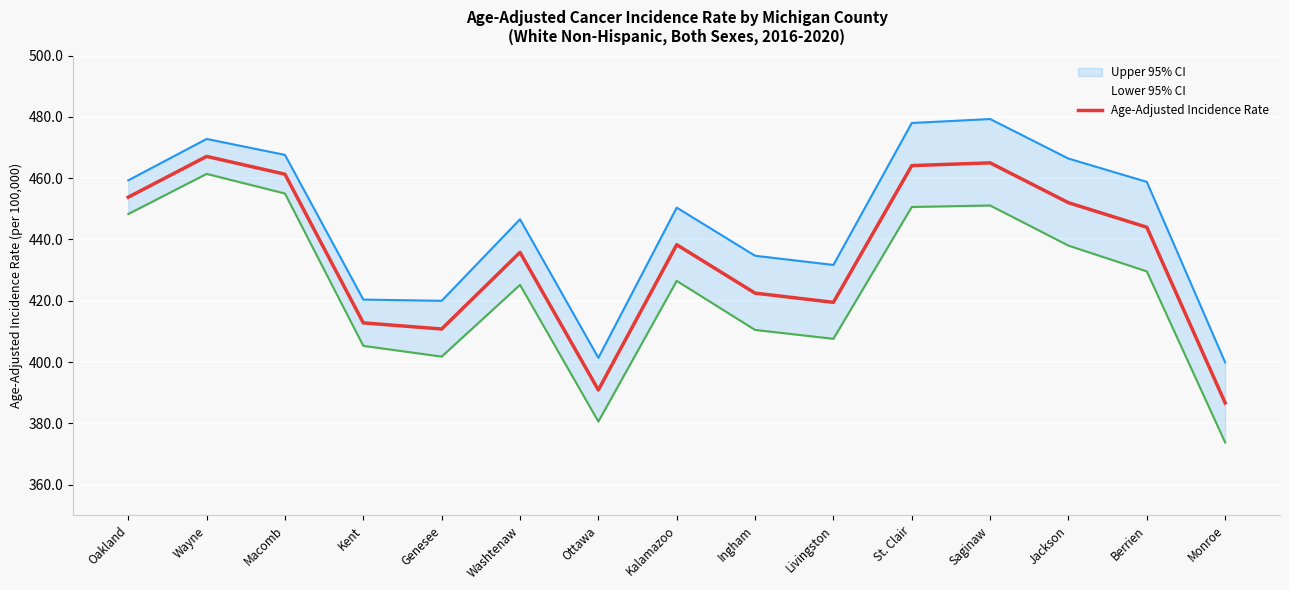

Count the number of categories in the chart.

15